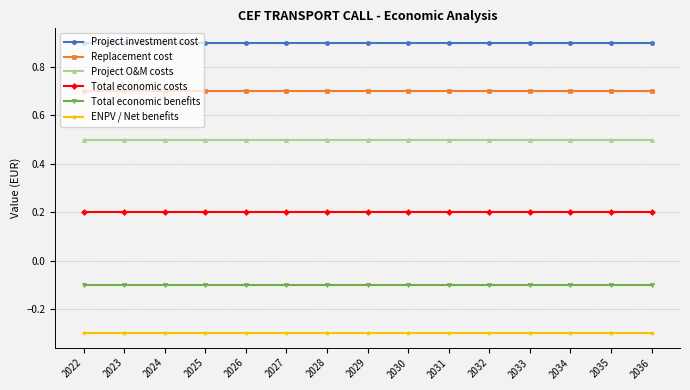

What is the value of the Replacement cost point at the 8th from the left?

0.7